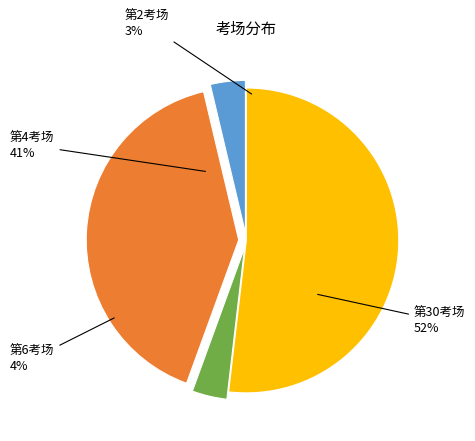

True or false: 第4考场 accounts for 41% of the total.

True